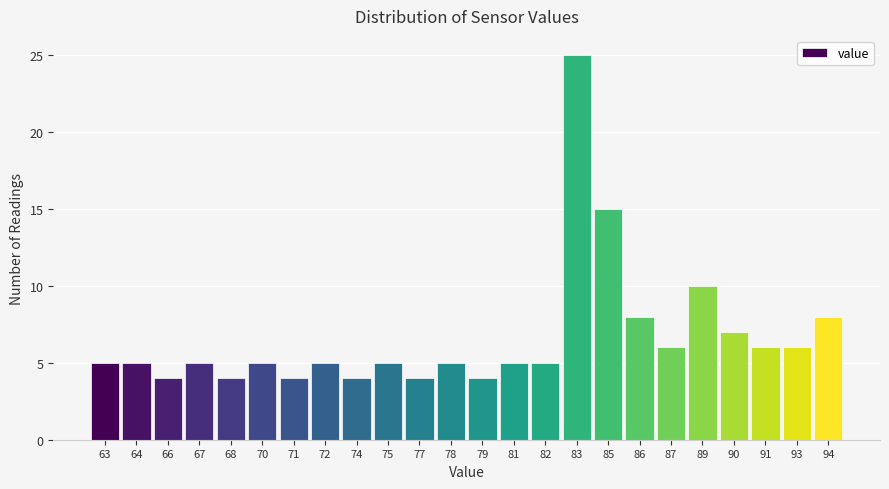

Reading left to right, what are all the values shown in this chart?

63=5	64=5	66=4	67=5	68=4	70=5	71=4	72=5	74=4	75=5	77=4	78=5	79=4	81=5	82=5	83=25	85=15	86=8	87=6	89=10	90=7	91=6	93=6	94=8